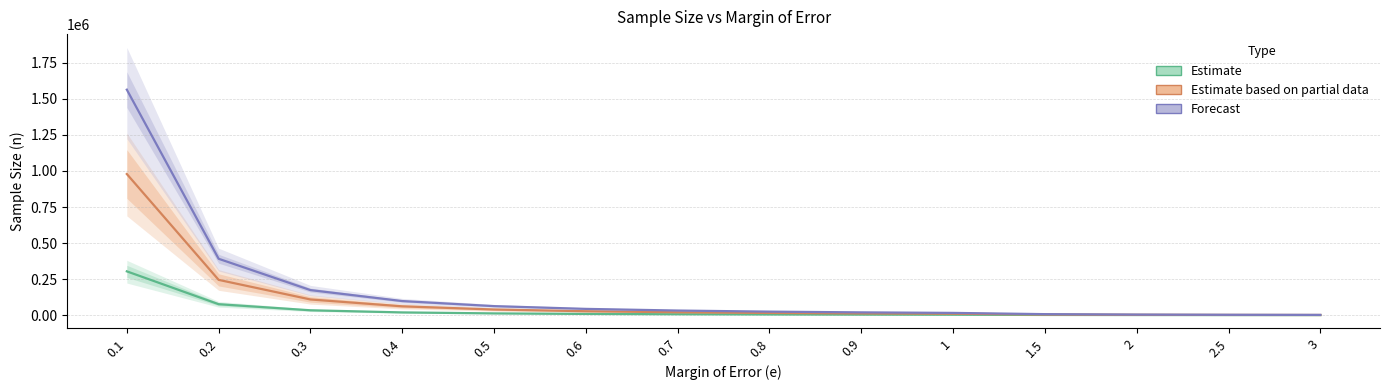

What position from the right is 0.9?

6